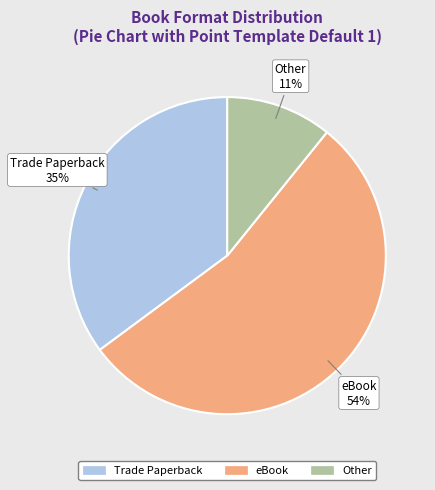

Is it true that Trade Paperback is 25% of the pie?

False